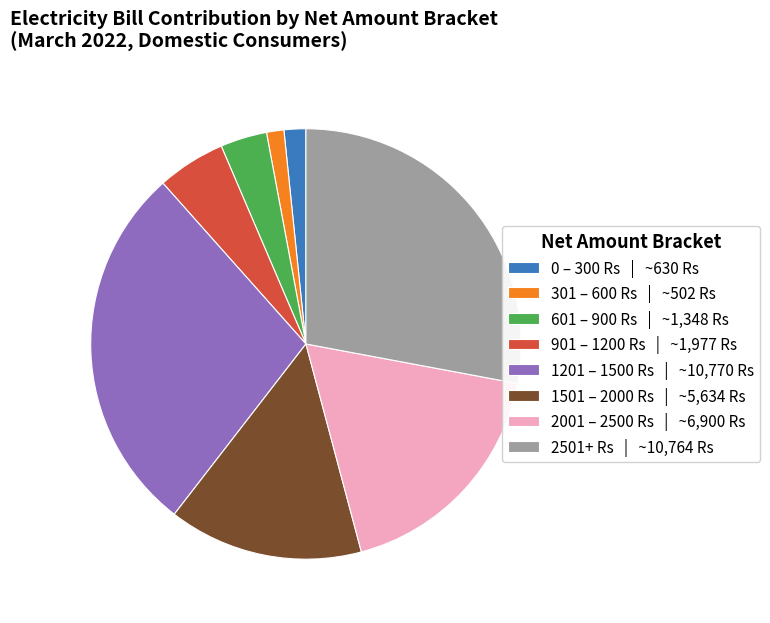

Is the sum of 2501+ Rs | ~10,764 Rs and 1201 – 1500 Rs | ~10,770 Rs greater than half?

Yes